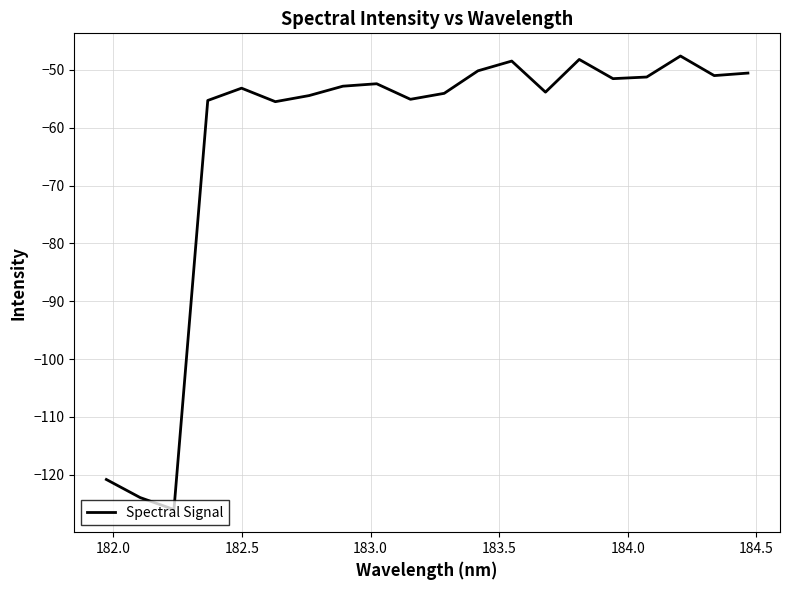

What is the greatest value displayed?

-47.6